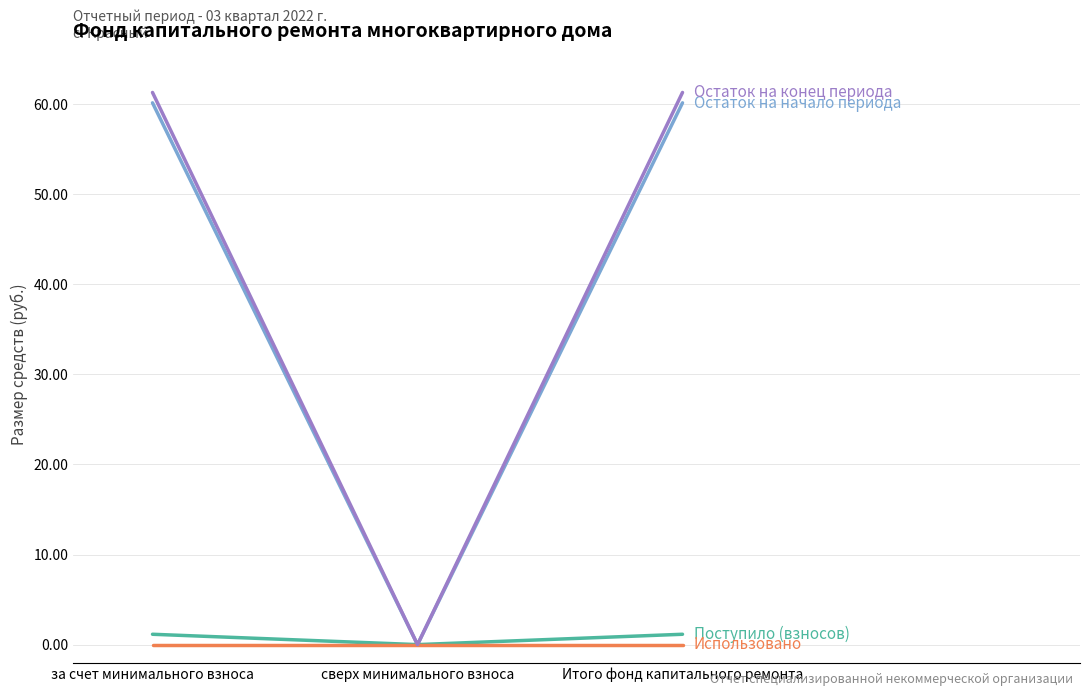

What is the greatest value displayed?

61.3